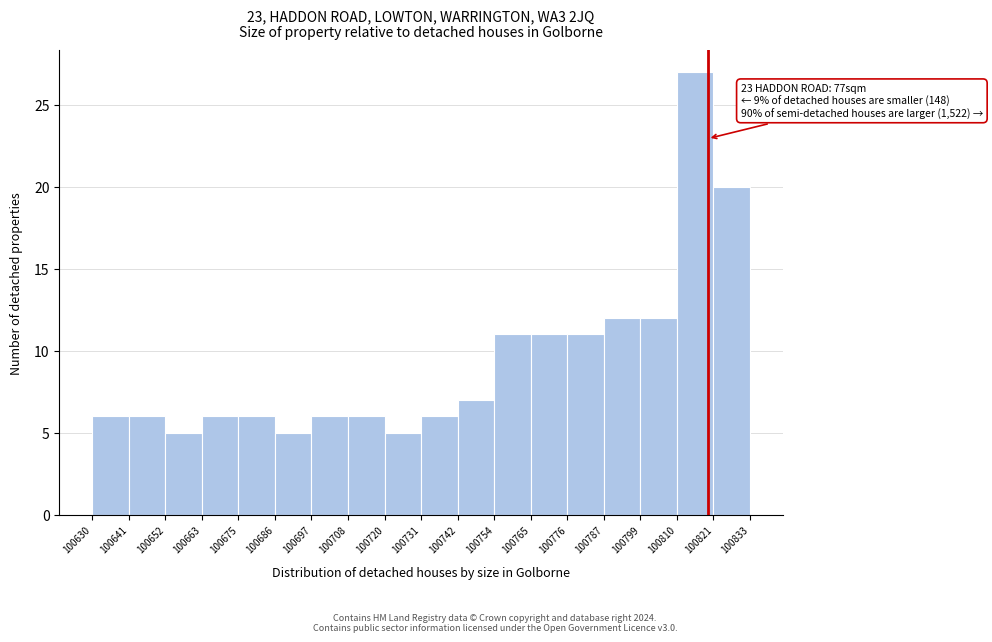

Which range on the x-axis has the tallest bar?

100810 to 100821